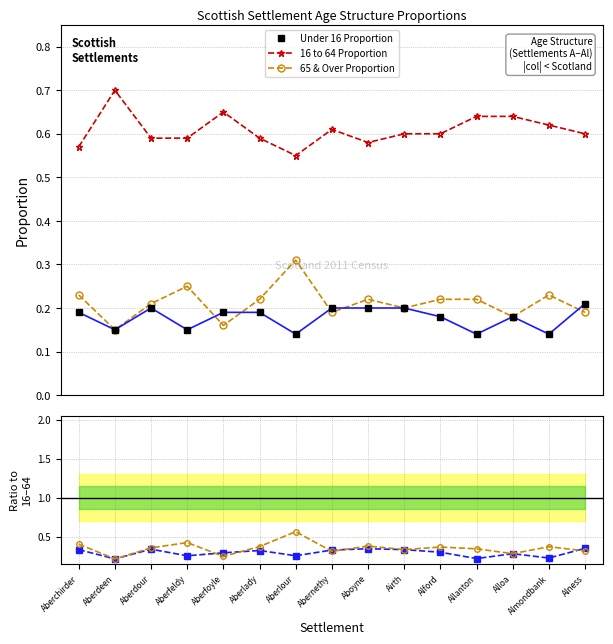

Where is the first local minimum for 16 to 64 Proportion?

Aberlour